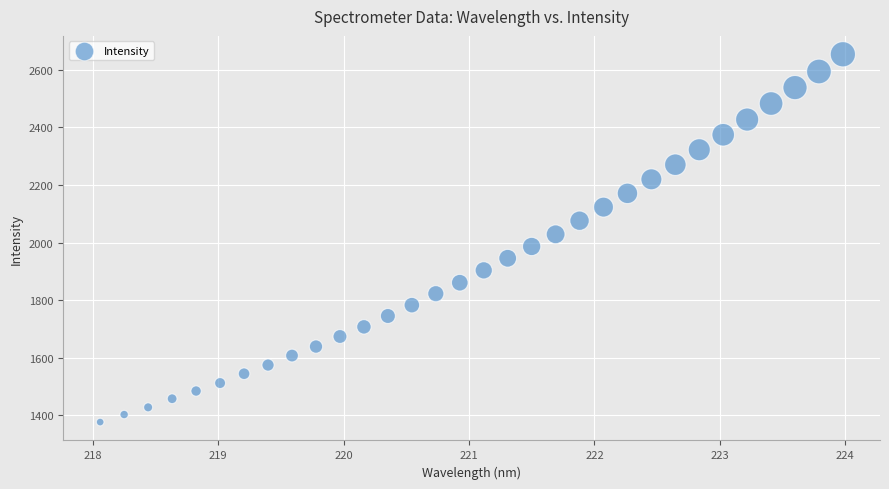

What is the range of X values (max minus min)?

5.9